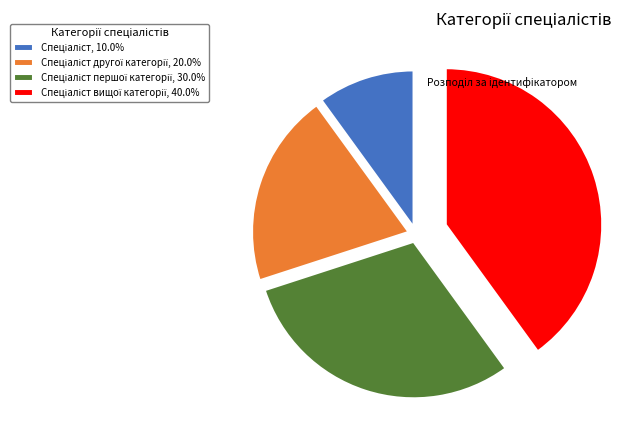

Does any single category account for the majority?

No